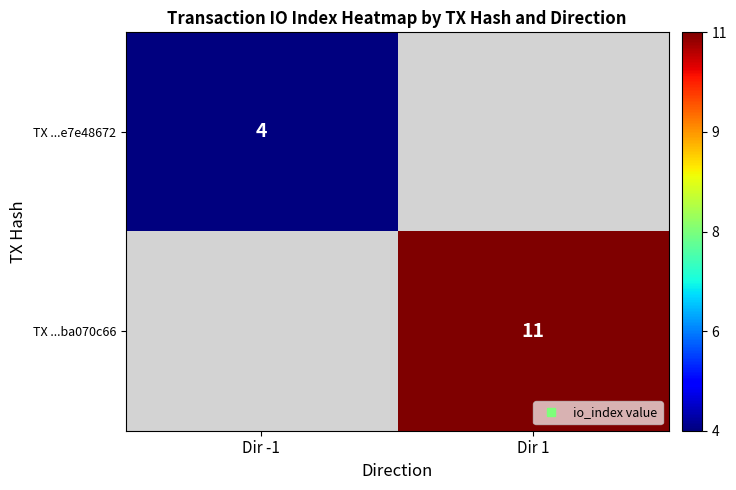

Count the number of data series in this chart.

2